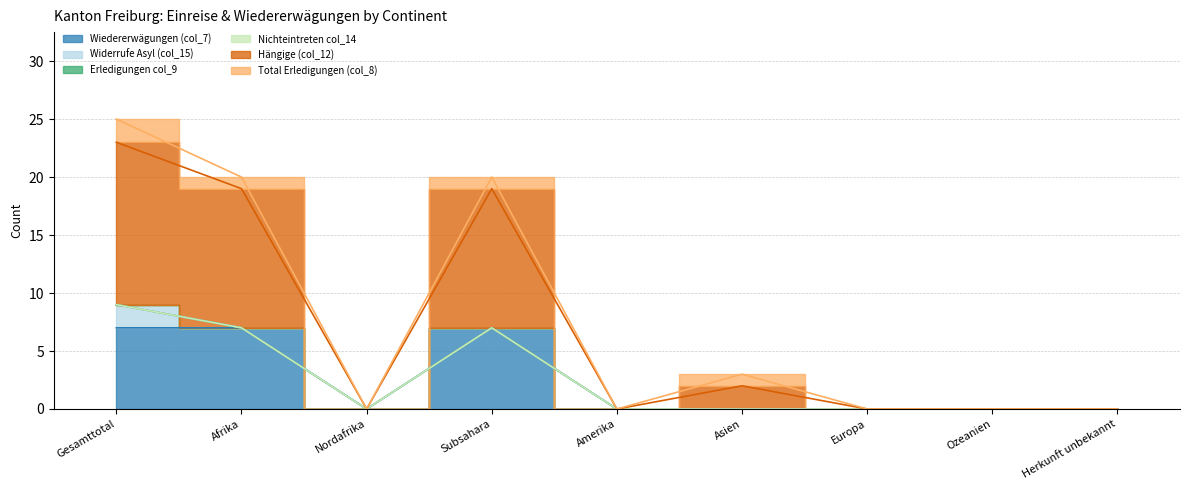

What are all the series names shown in the legend?

Wiedererwägungen (col_7), Widerrufe Asyl (col_15), Erledigungen col_9, Nichteintreten col_14, Hängige (col_12), Total Erledigungen (col_8)